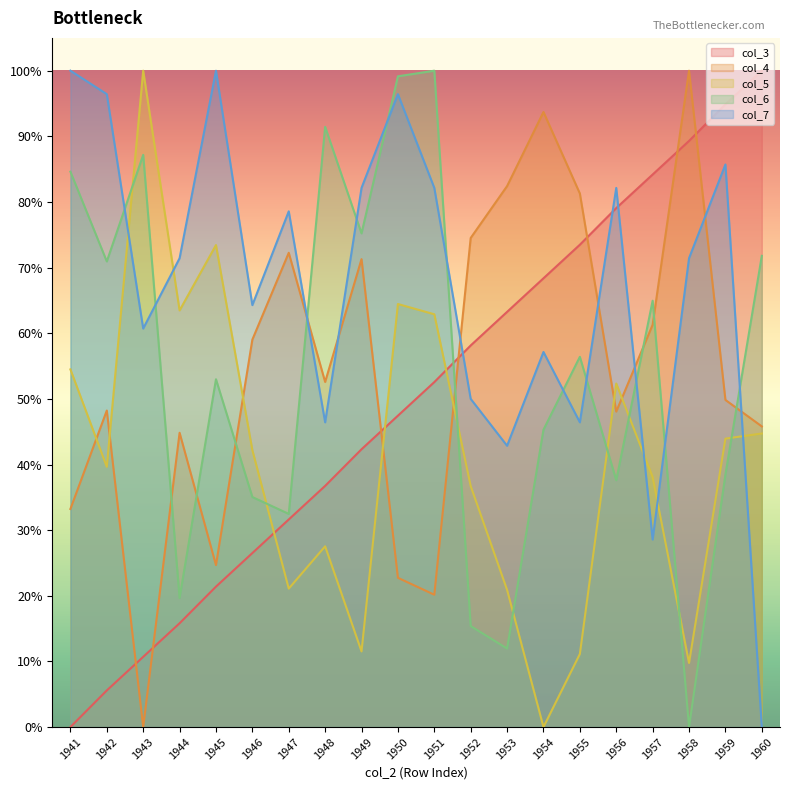

True or false: col_5 and col_4 intersect in this chart.

True